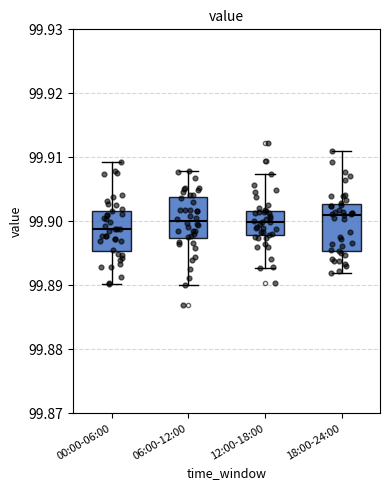

Reading left to right, transcribe this box plot: for each box, give where its median line is, the range the box spans, and where its two whiskers end, as read against the y-axis. The values are not printed on the chart, so give them approximately, as read against the axis.

00:00-06:00: median 99.899, box 99.895 to 99.902, whiskers 99.890 to 99.909
06:00-12:00: median 99.900, box 99.897 to 99.904, whiskers 99.890 to 99.908
12:00-18:00: median 99.900, box 99.898 to 99.902, whiskers 99.893 to 99.907
18:00-24:00: median 99.901, box 99.895 to 99.903, whiskers 99.892 to 99.911